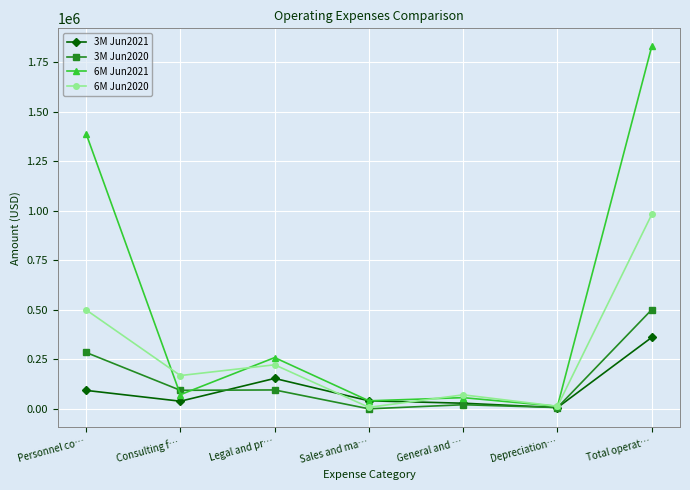

List the series in order of their peak value, lowest first.

3M Jun2021, 3M Jun2020, 6M Jun2020, 6M Jun2021